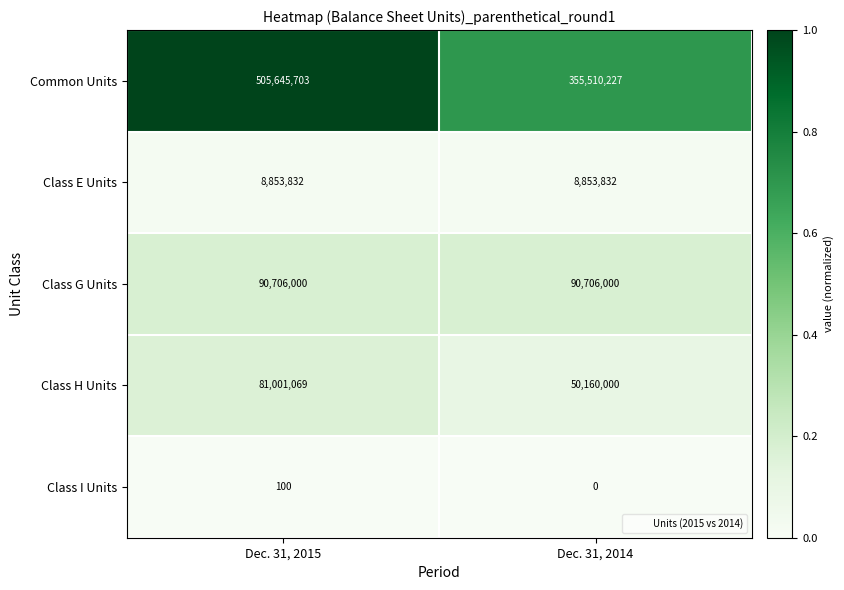

Reading left to right, transcribe all the data shown in this chart.

Common Units: 505645703	355510227
Class E Units: 8853832	8853832
Class G Units: 90706000	90706000
Class H Units: 81001069	50160000
Class I Units: 100	0